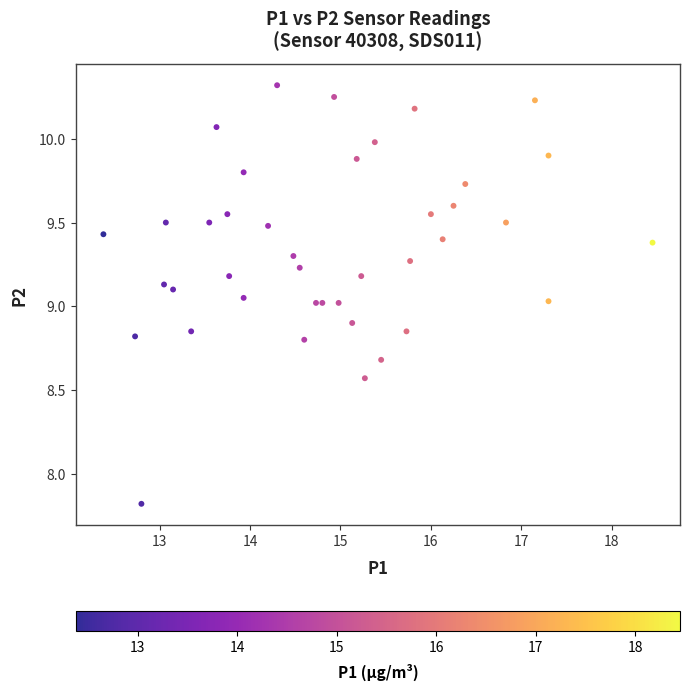

What is the range of X values (max minus min)?

6.1